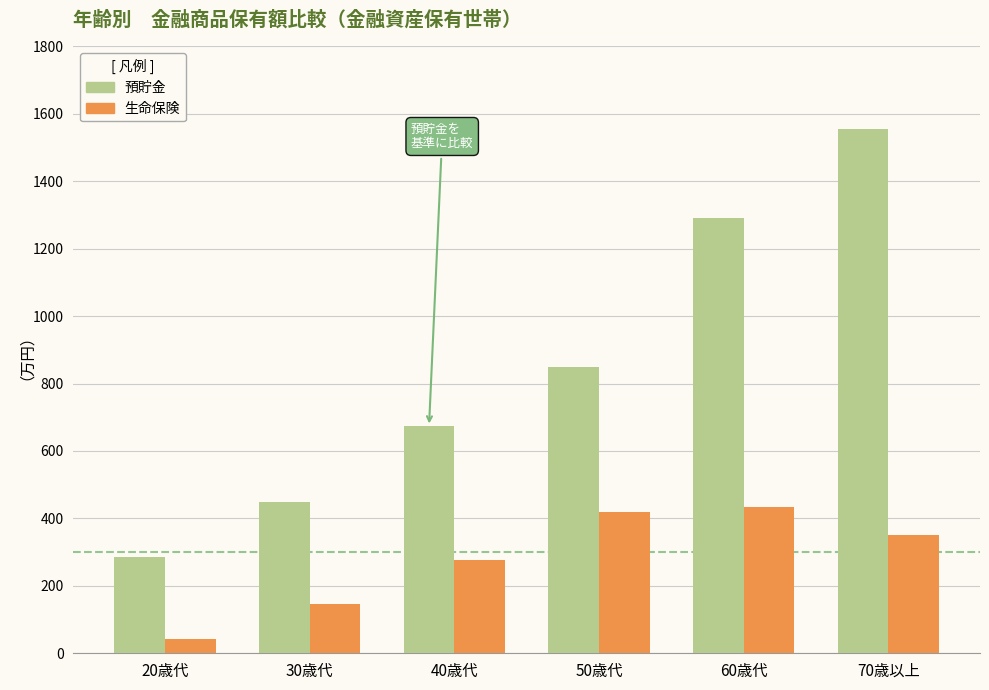

At 30歳代, list the series in order from largest to smallest.

預貯金, 生命保険